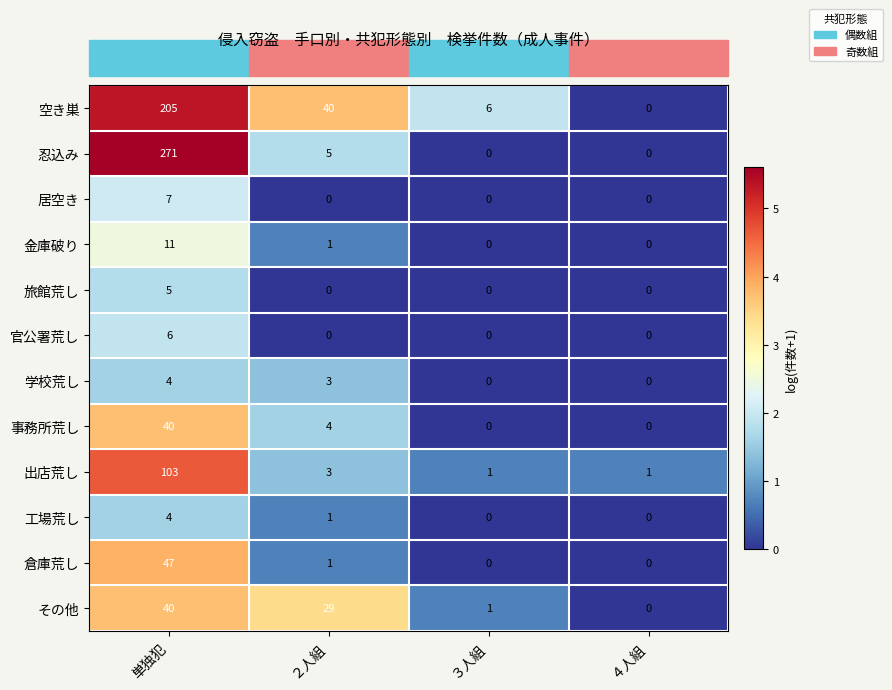

Is it true that 倉庫荒し equals 0 at ３人組?

True